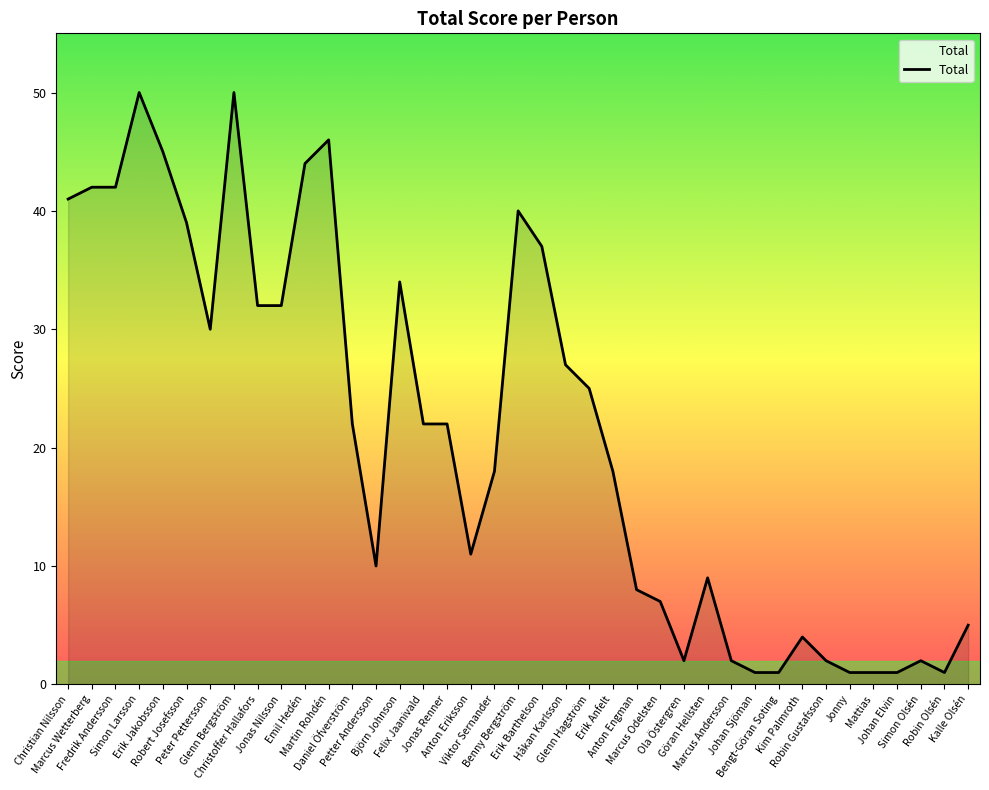

What is the maximum value shown in the chart?

50